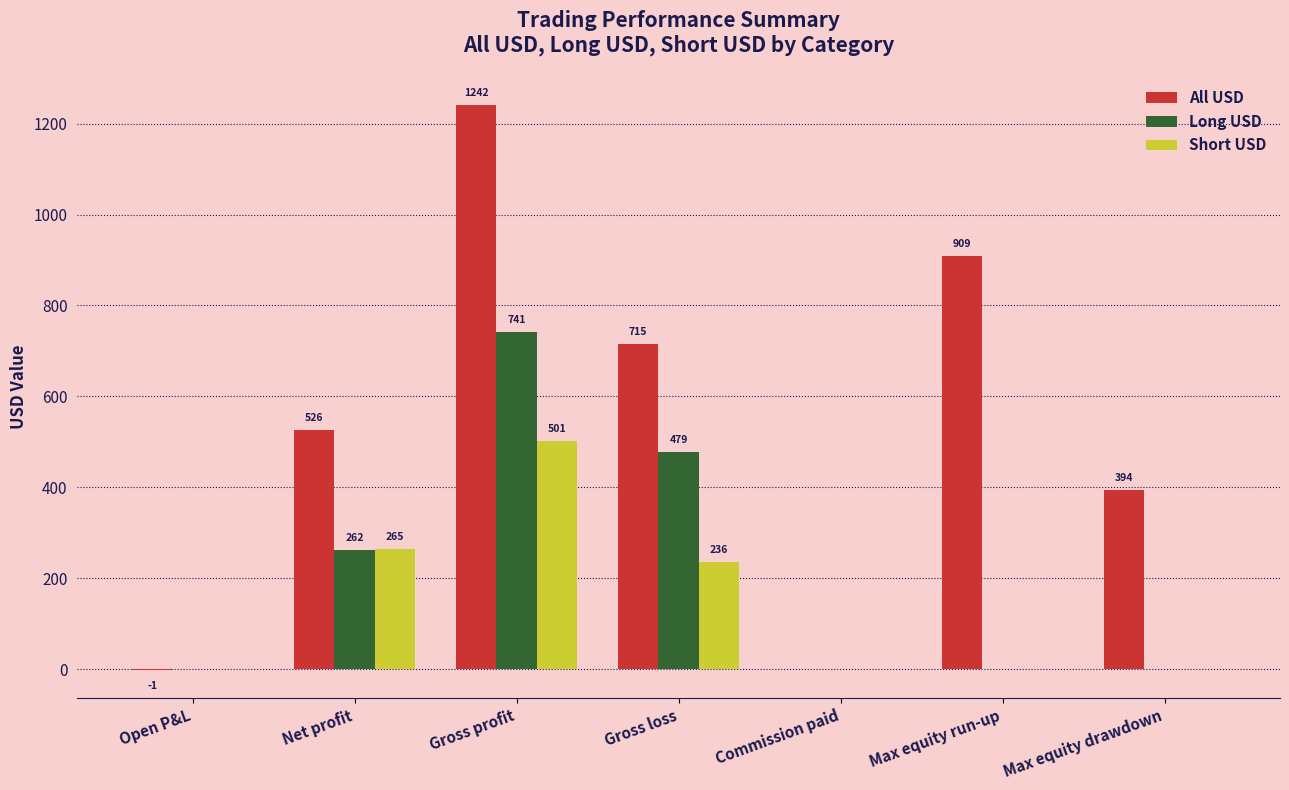

At which label is All USD closest to 620?

Net profit